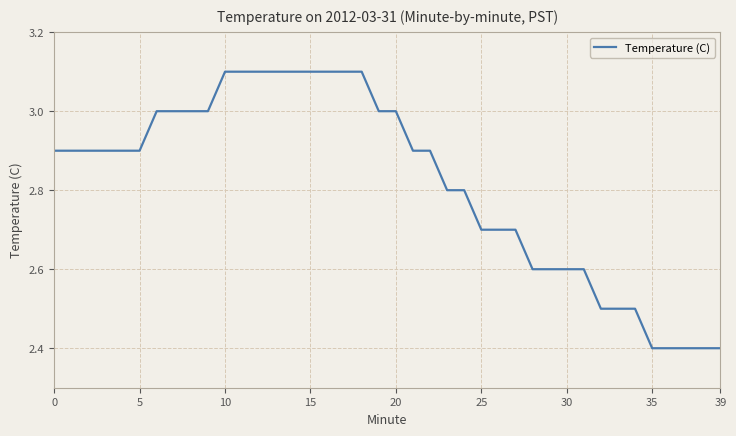

What is the difference between the maximum and minimum values?

0.7